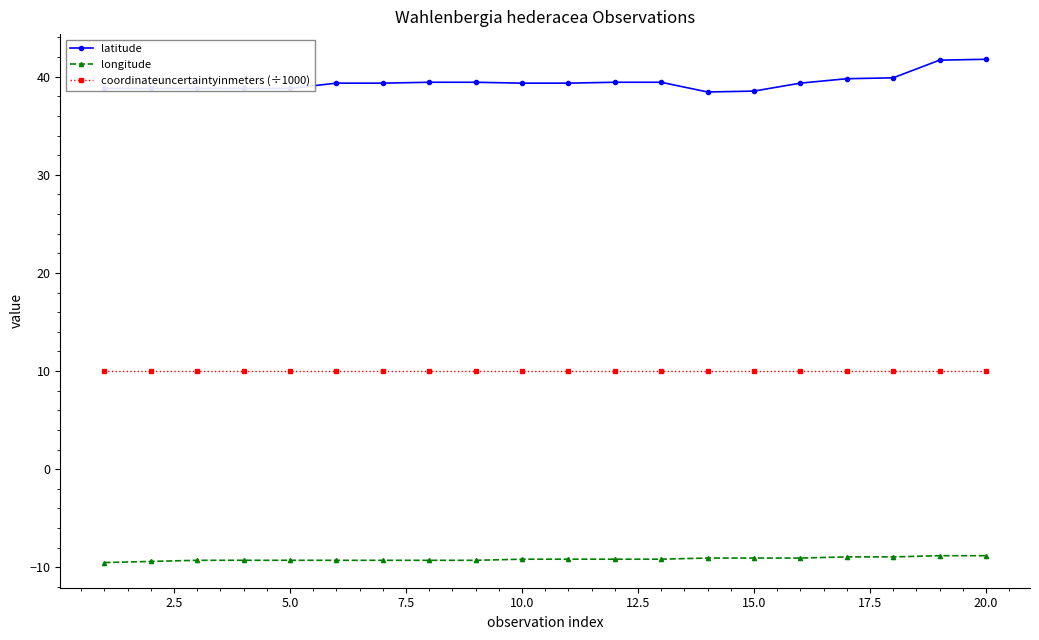

Which series has the widest spread of values?

latitude